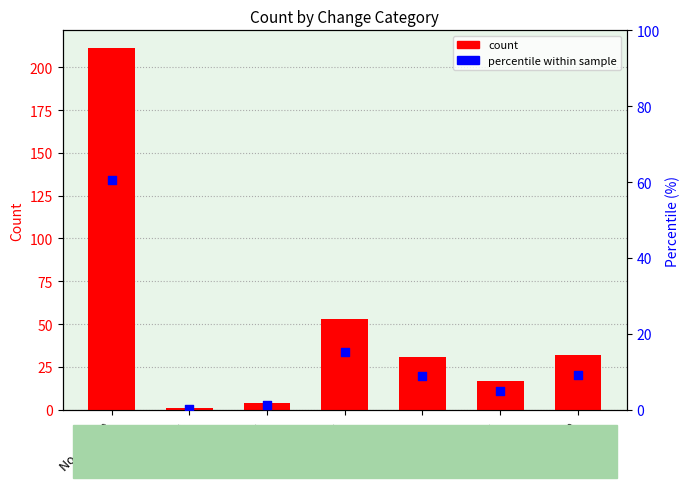

Which series has the largest total across all categories?

count